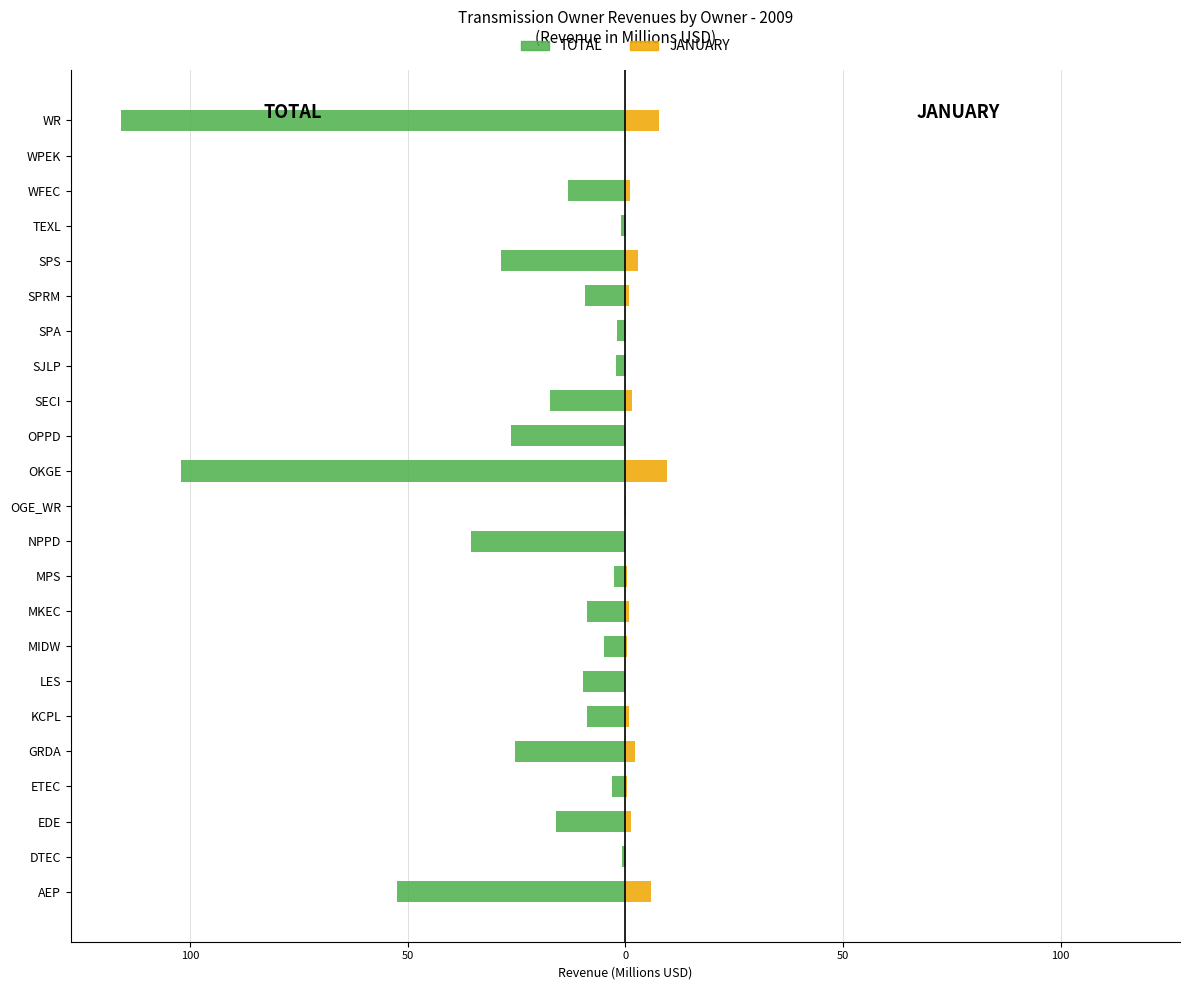

Reading left to right, list all the values displayed in this chart.

TOTAL: -52.5	-0.8	-16.0	-3.2	-25.3	-8.9	-9.7	-4.9	-8.8	-2.5	-35.5	-0.1	-102.0	-26.4	-17.3	-2.1	-2.0	-9.3	-28.6	-0.9	-13.2	0.0	-115.8
JANUARY: 5.8	0.1	1.4	0.3	2.1	0.8	0.0	0.4	0.7	0.3	0.0	0.1	9.5	0.0	1.4	0.2	0.2	0.8	2.8	0.1	1.1	0.0	7.7